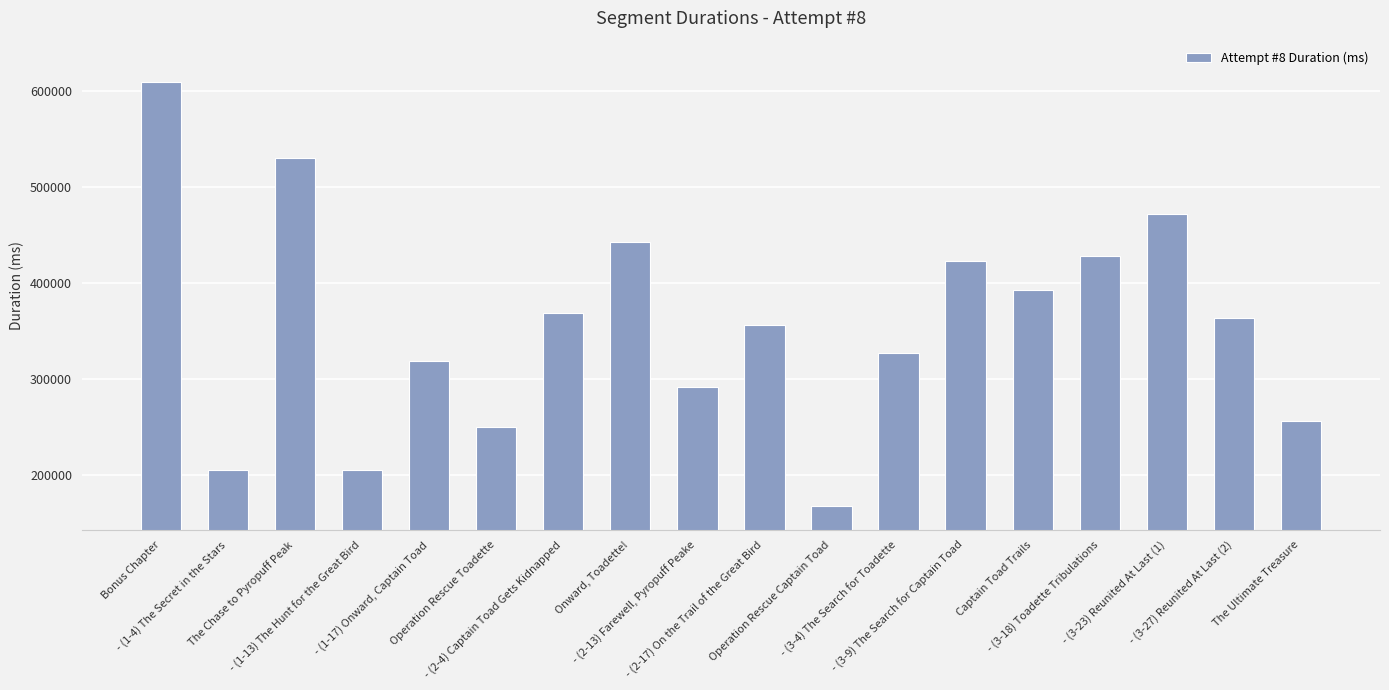

What is the value of the 9th bar from the left?

291877